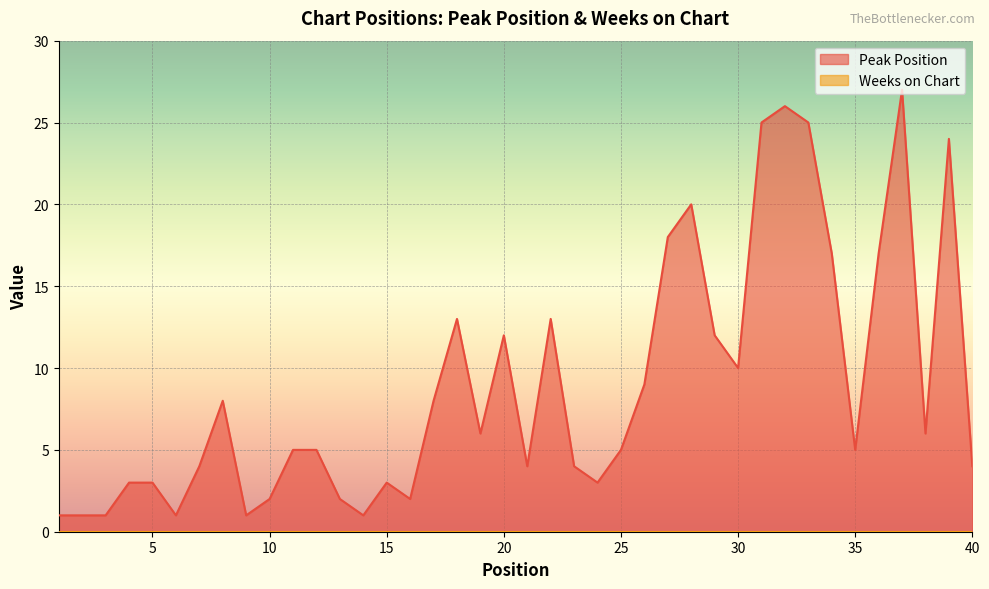

What is the average value?

9